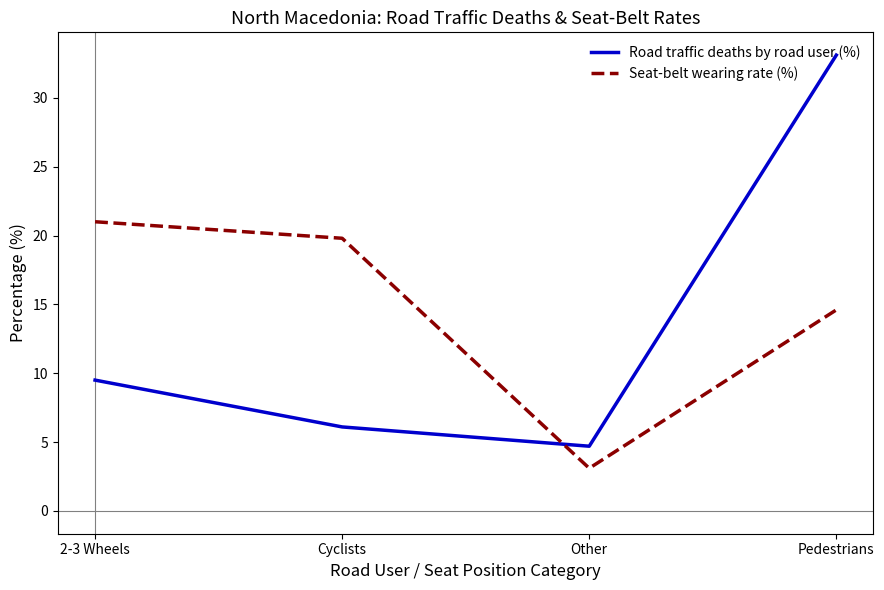

Is it true that Seat-belt wearing rate (%) equals 4.4 at Cyclists?

False